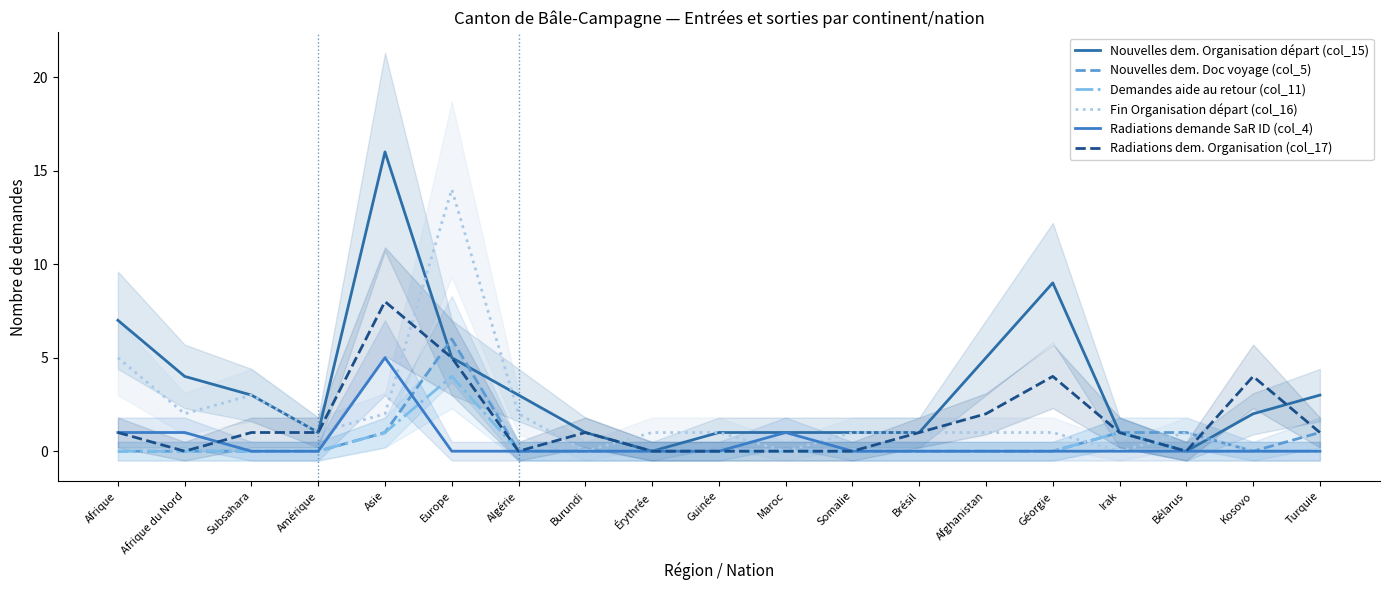

The value of Nouvelles dem. Doc voyage (col_5) at Afrique is 0. True or false?

True